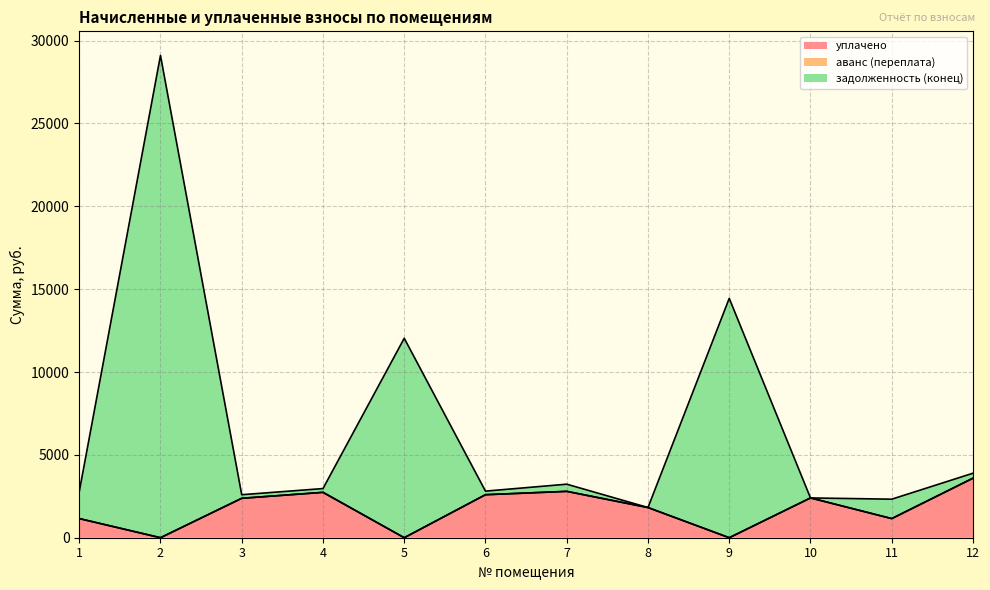

How many data points does each series have?

12